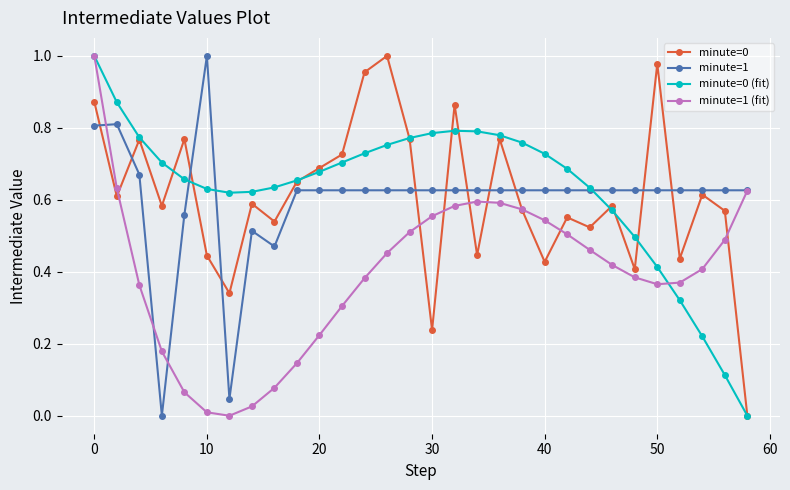

True or false: minute=0 and minute=1 (fit) cross at least once.

True